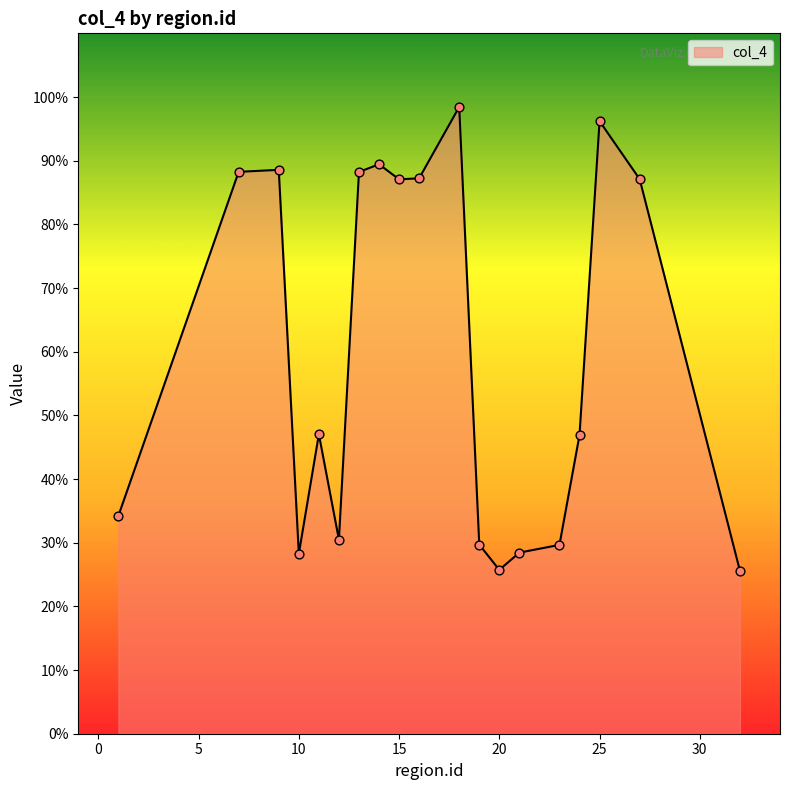

Does the chart have visible grid lines?

No